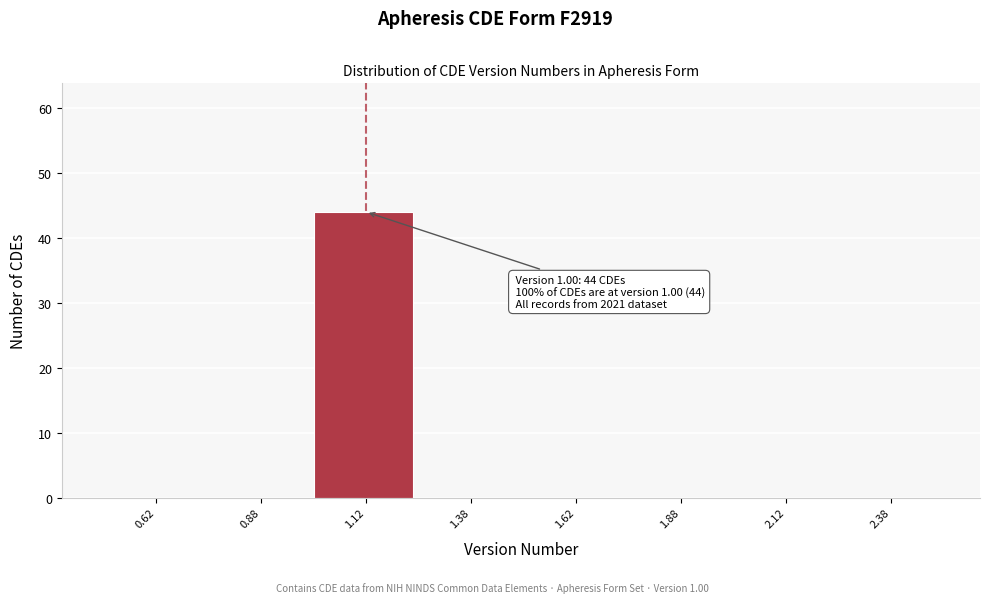

Over which range of the x-axis is the bar tallest?

1.00 to 1.25